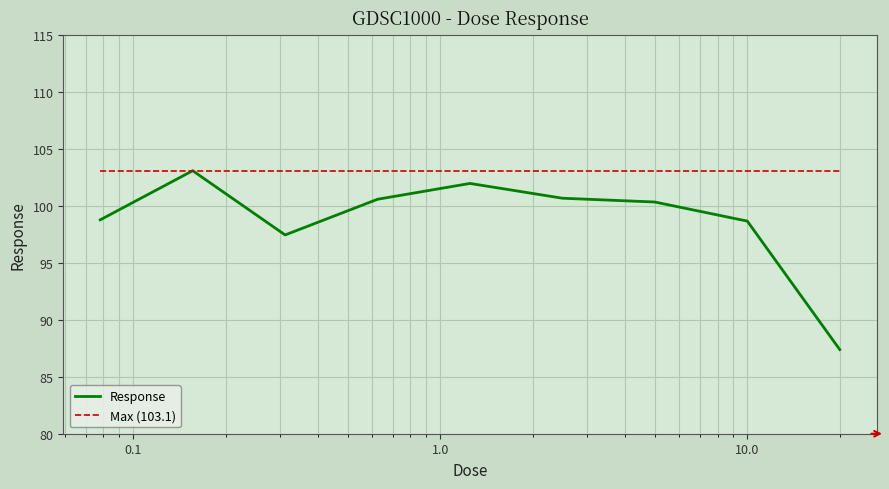

Reading right to left, transcribe all the data shown in this chart.

87.4	98.7	100.3	100.7	102.0	100.6	97.5	103.1	98.8